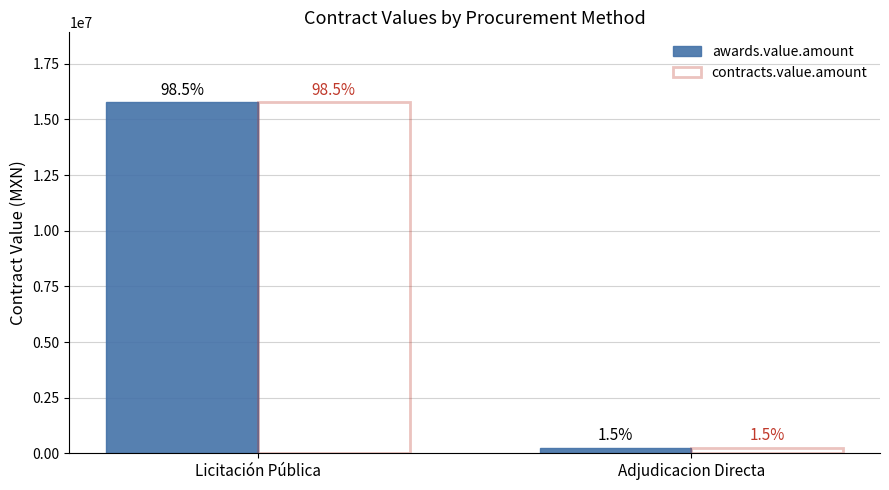

How many groups of bars are there?

2